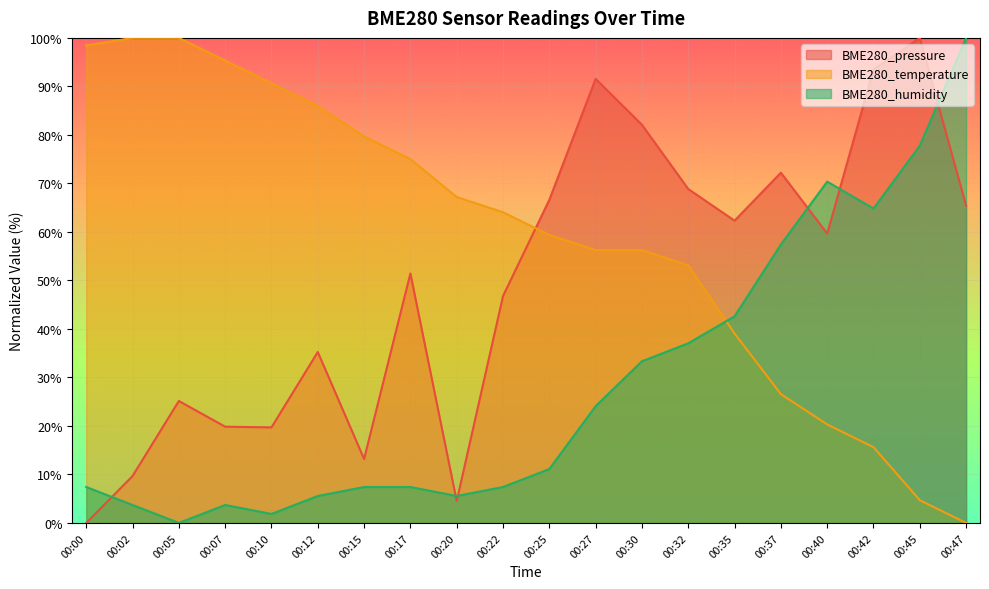

What is the value of the BME280_humidity point at the 1st from the left?

7.4